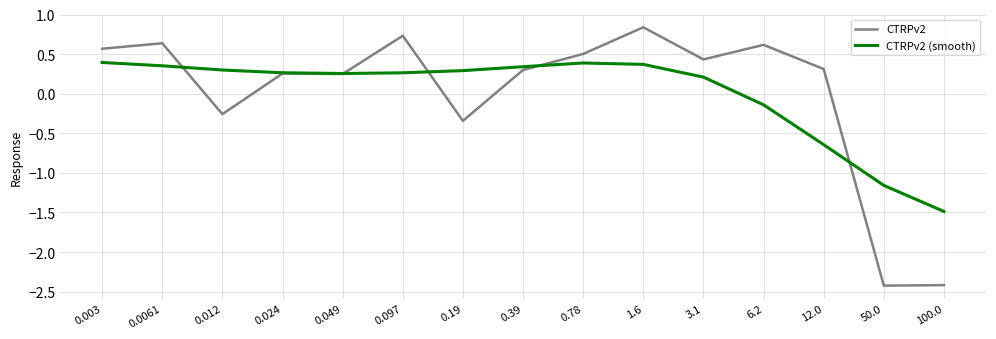

Which series has the largest range (max minus min)?

CTRPv2